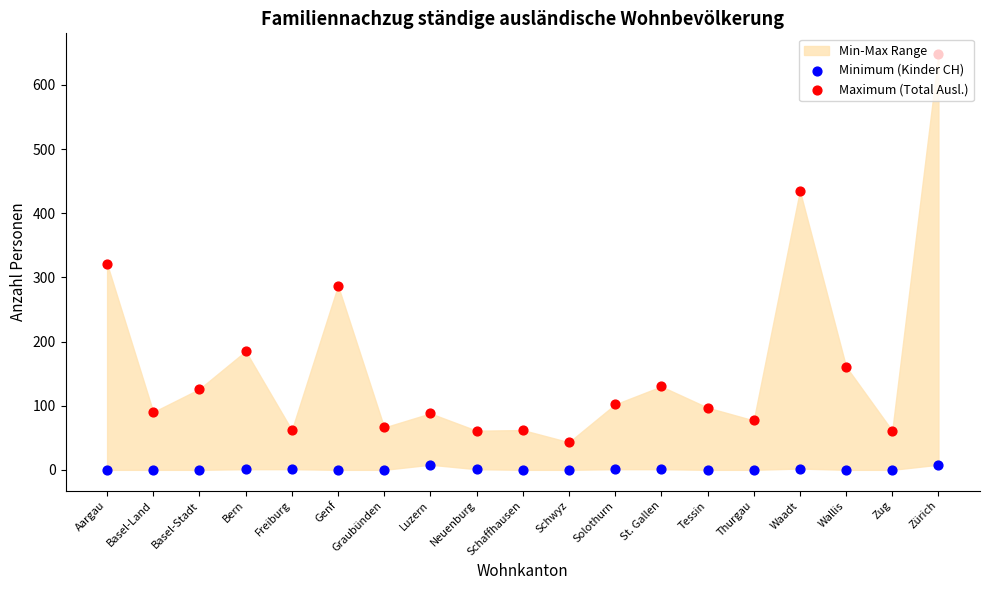

Which series has the largest total across all categories?

Maximum (Total Ausl.)